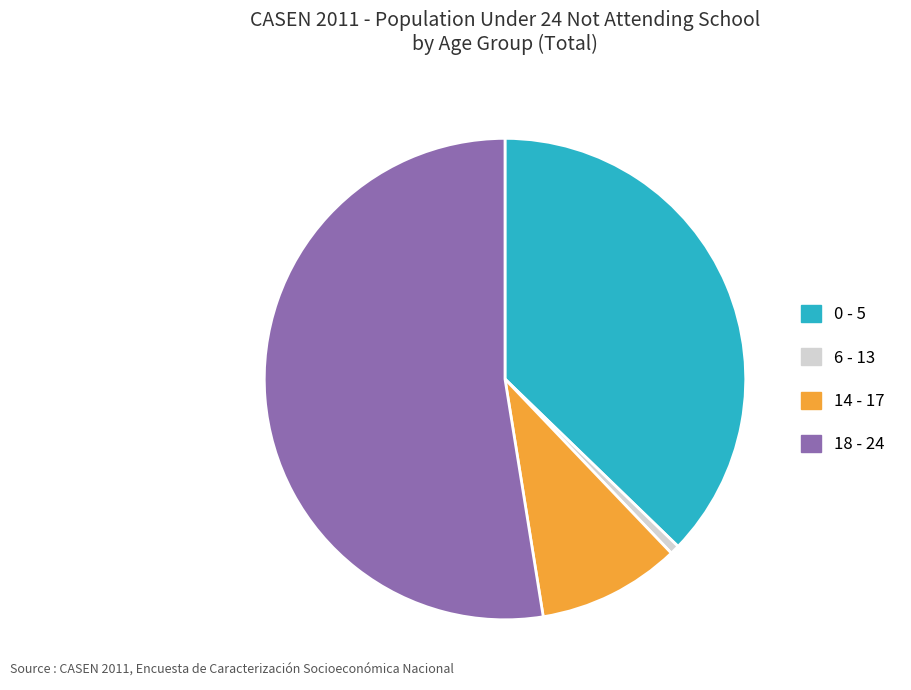

What is the largest slice in the pie chart?

18 - 24